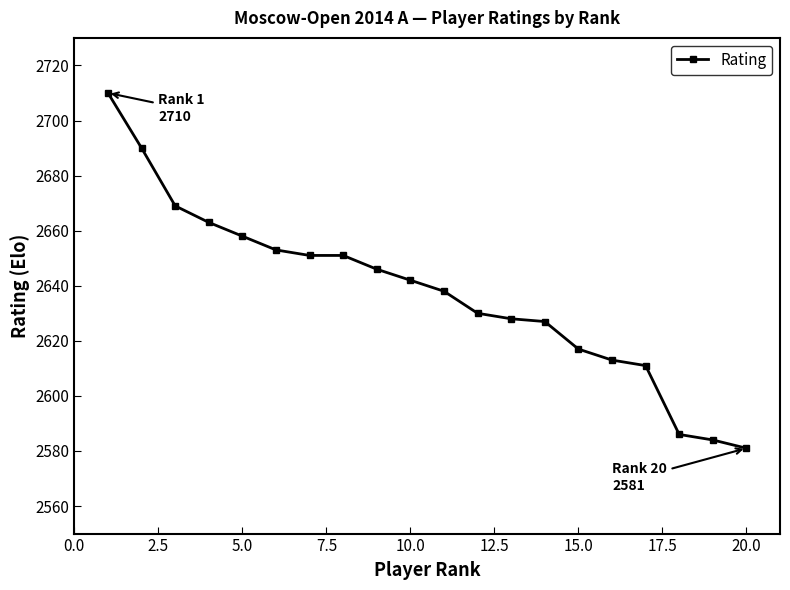

What is the value of the 3rd point from the left?

2669